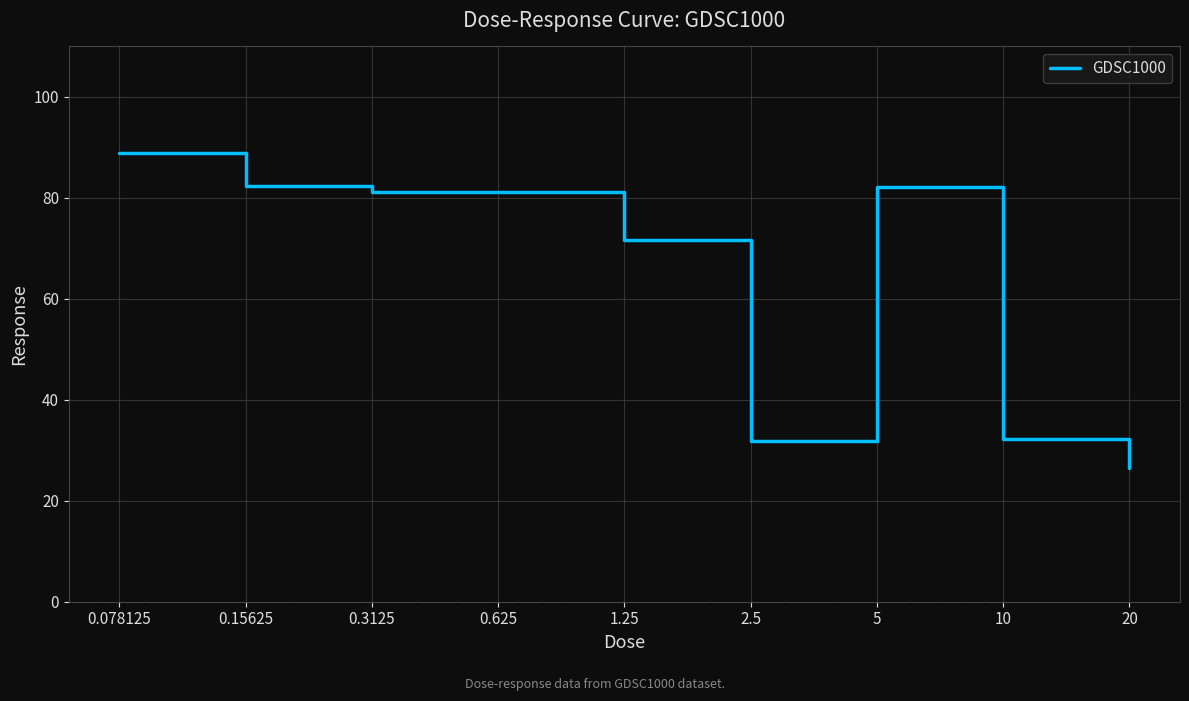

What is the average value?

64.2